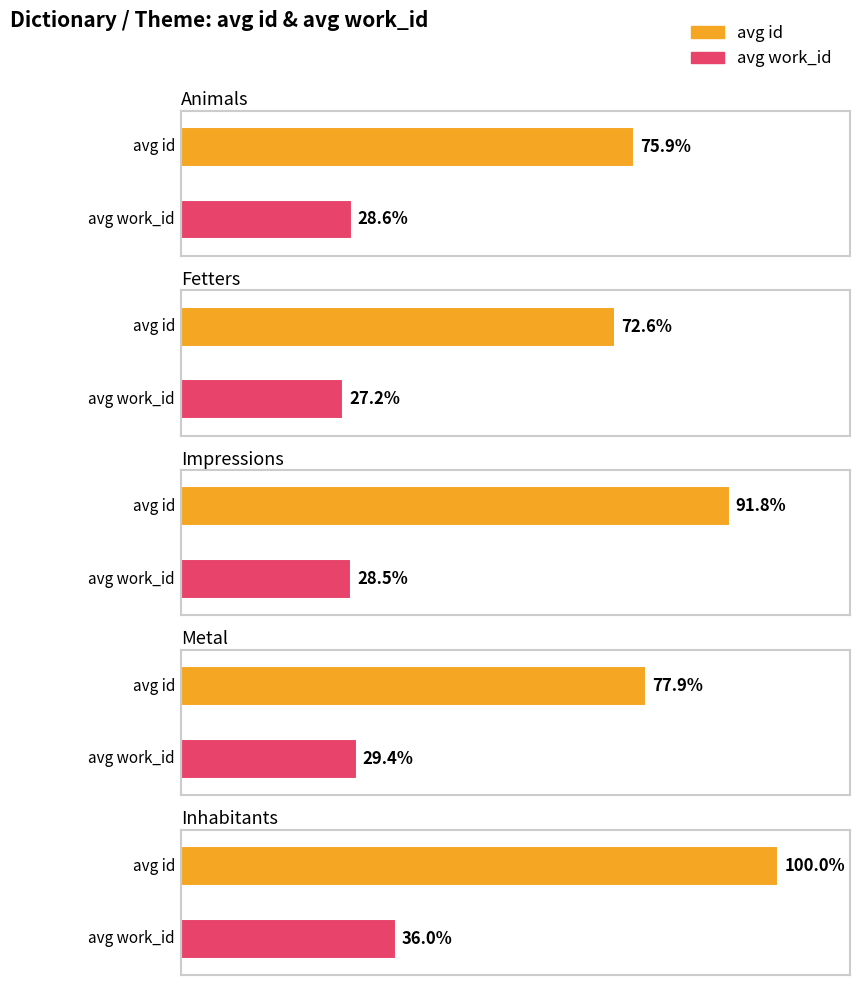

Which series changed the most between Animals and Inhabitants?

avg_id